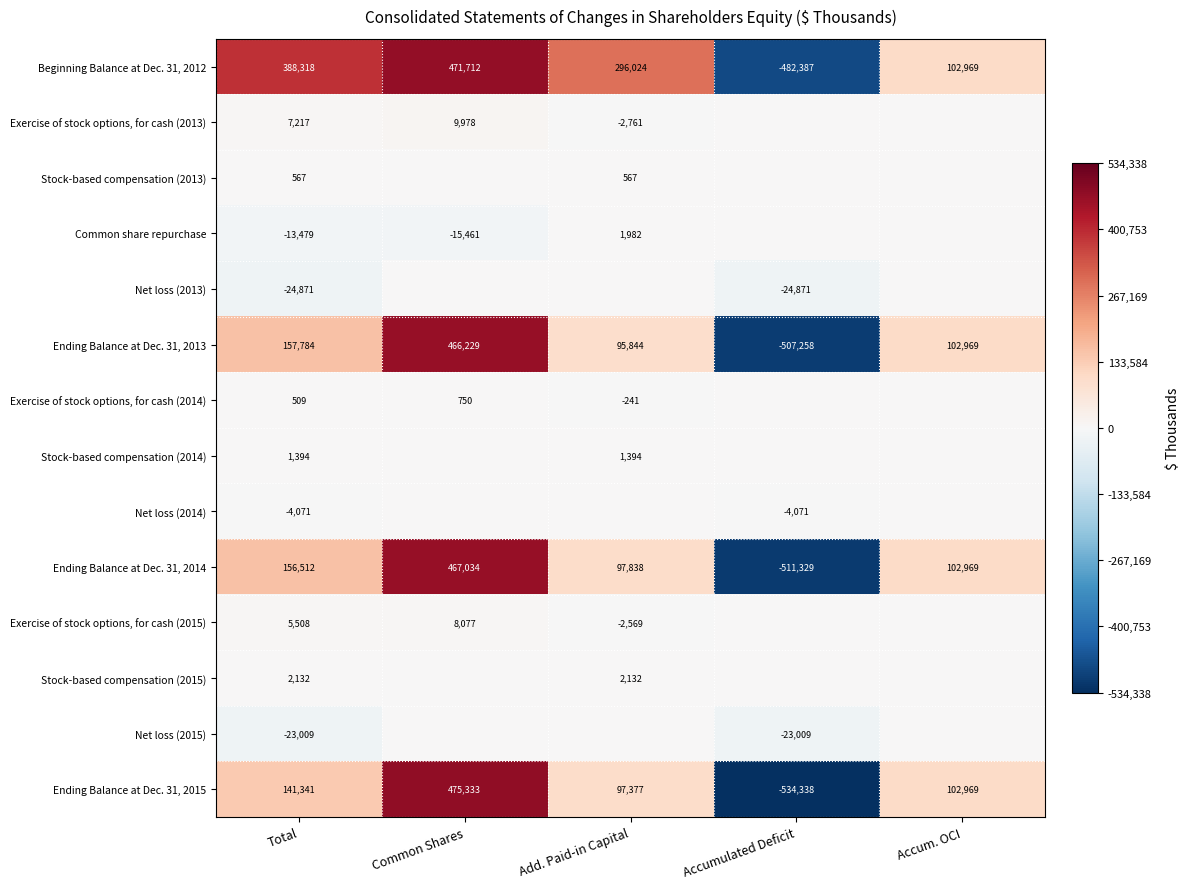

What is the sum of the Ending Balance at Dec. 31, 2015 values at Accumulated Deficit and Accum. OCI?

-431369